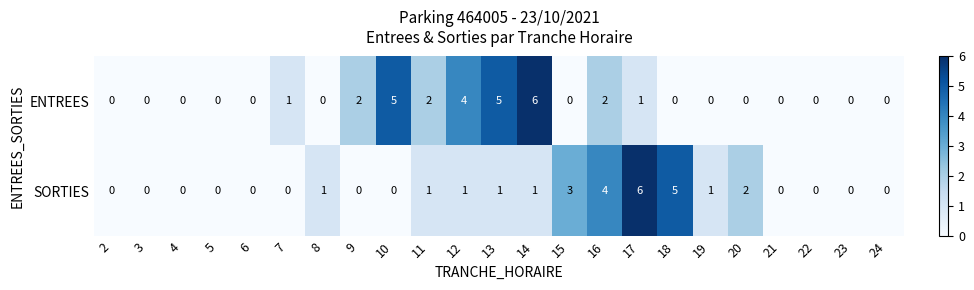

Which series has the largest total across all categories?

ENTREES